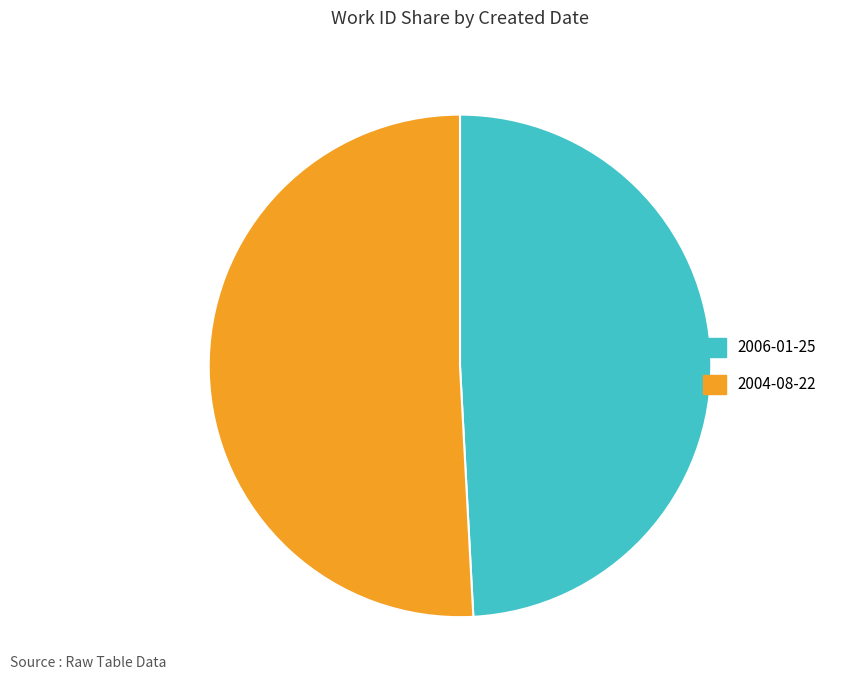

Which category has the smallest portion of the pie?

2006-01-25